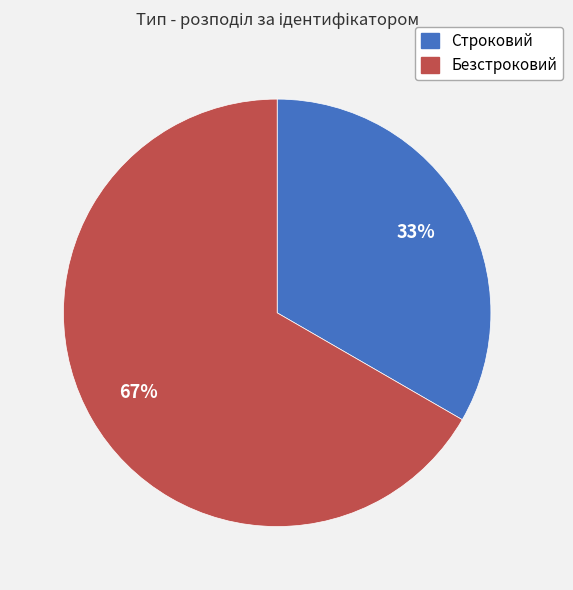

To the nearest percent, what is the average slice percentage?

50%